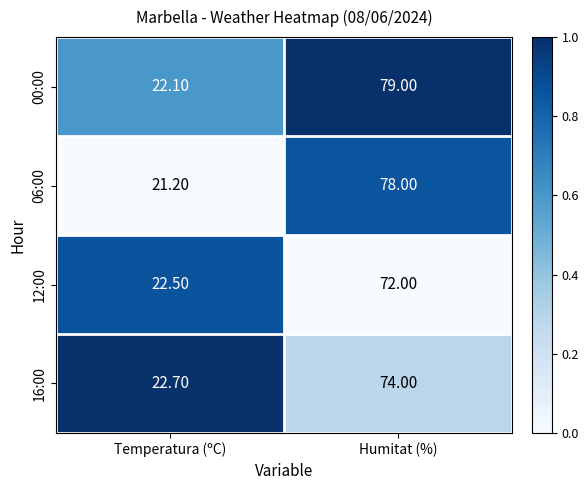

Which series has the largest range (max minus min)?

00:00